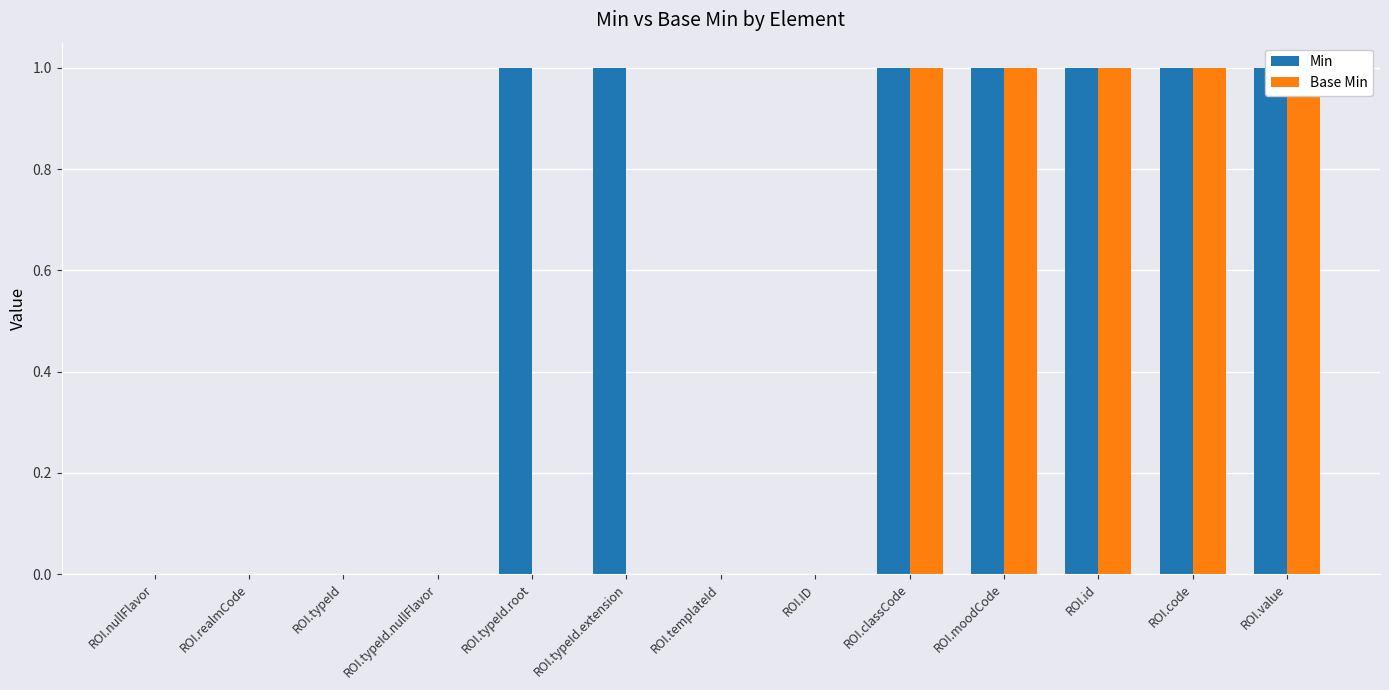

Count the Base Min values in the range 0 to 1.

13